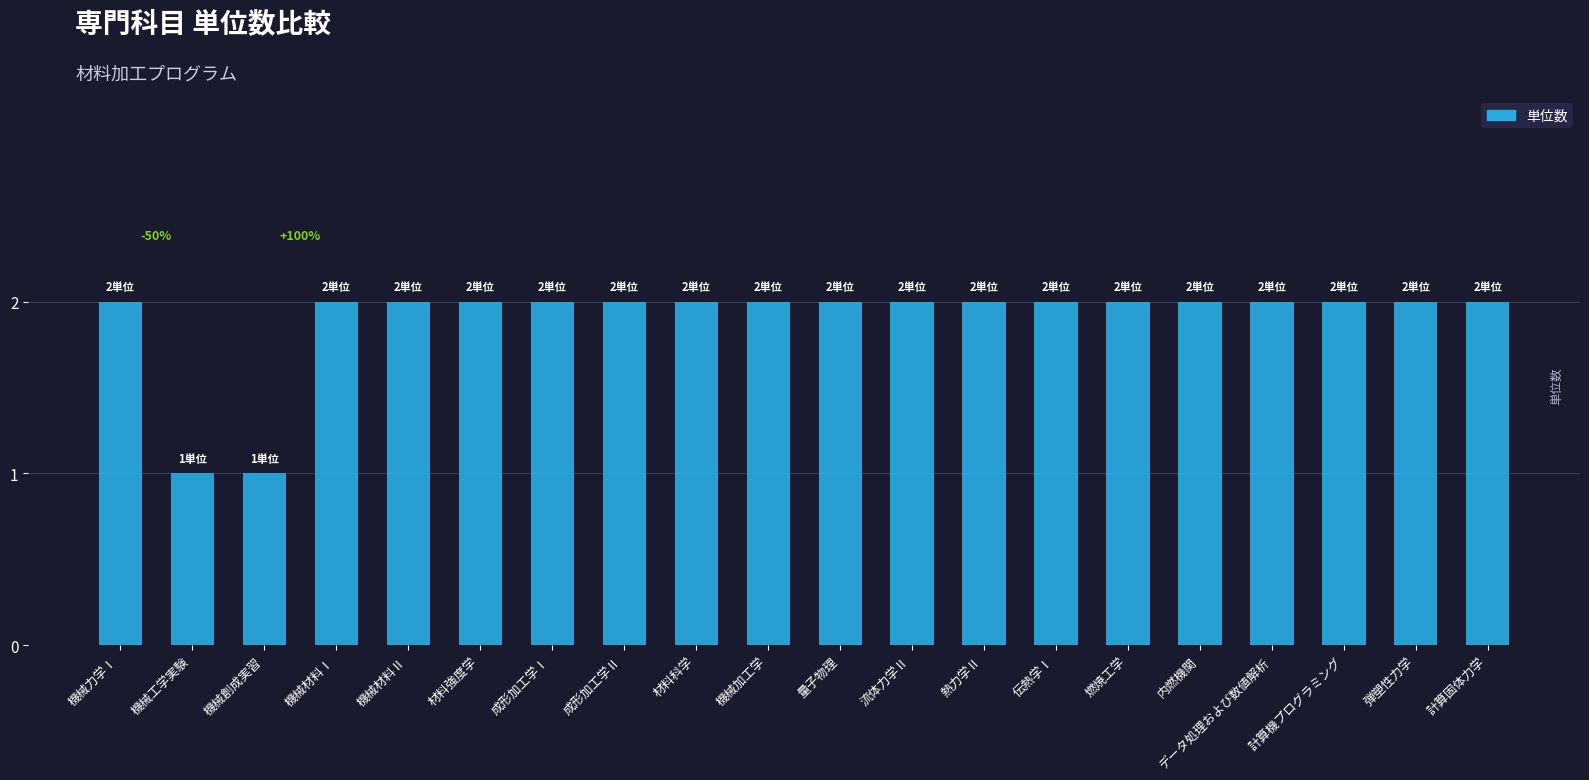

True or false: the data shows 2 at 内燃機関.

True